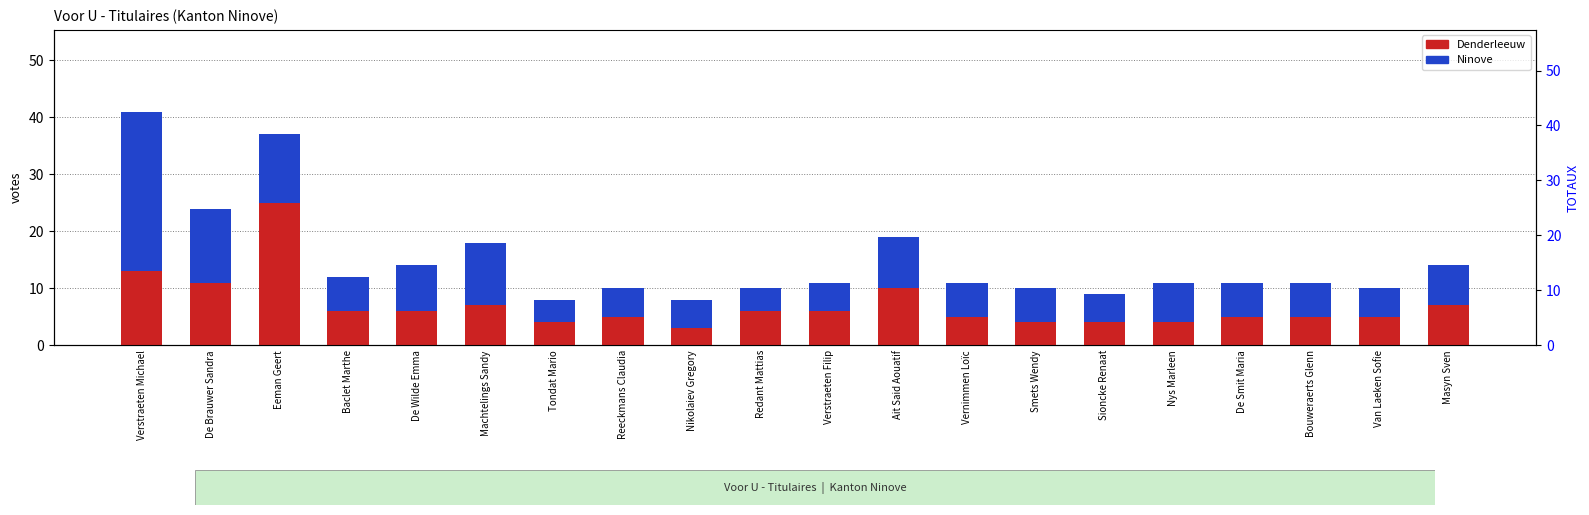

At which label does TOTAUX reach its peak?

Verstraeten Michael